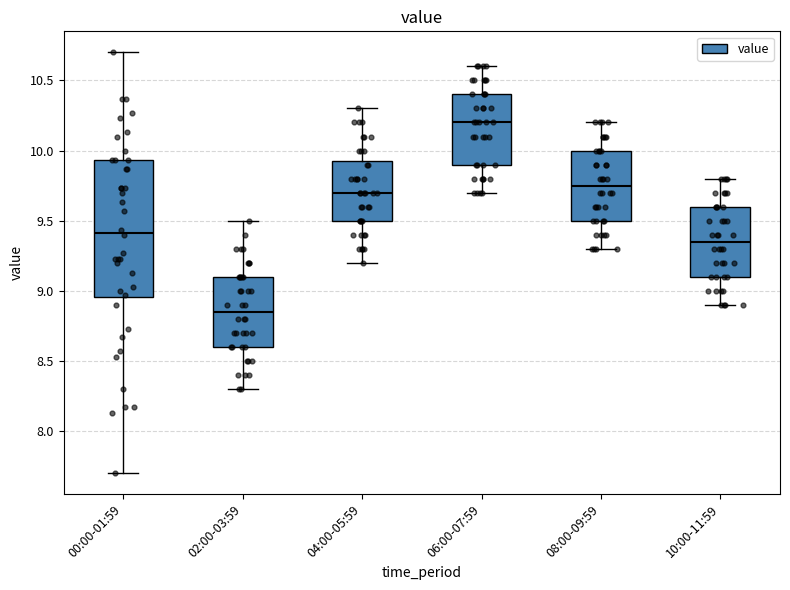

Which box has the highest median line?

06:00-07:59